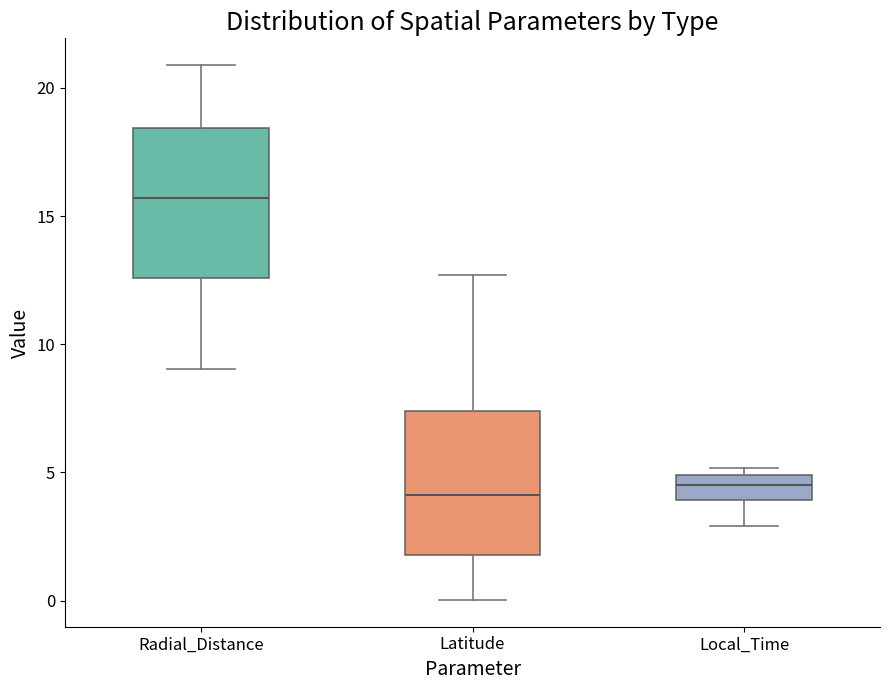

Reading left to right, transcribe this box plot: for each box, give where its median line is, the range the box spans, and where its two whiskers end, as read against the y-axis. The values are not printed on the chart, so give them approximately, as read against the axis.

Radial_Distance: median 15.5, box 12.5 to 18.5, whiskers 9.0 to 21.0
Latitude: median 4.0, box 2.0 to 7.5, whiskers 0.0 to 12.5
Local_Time: median 4.5, box 4.0 to 5.0, whiskers 3.0 to 5.0 (just above the box's upper edge)